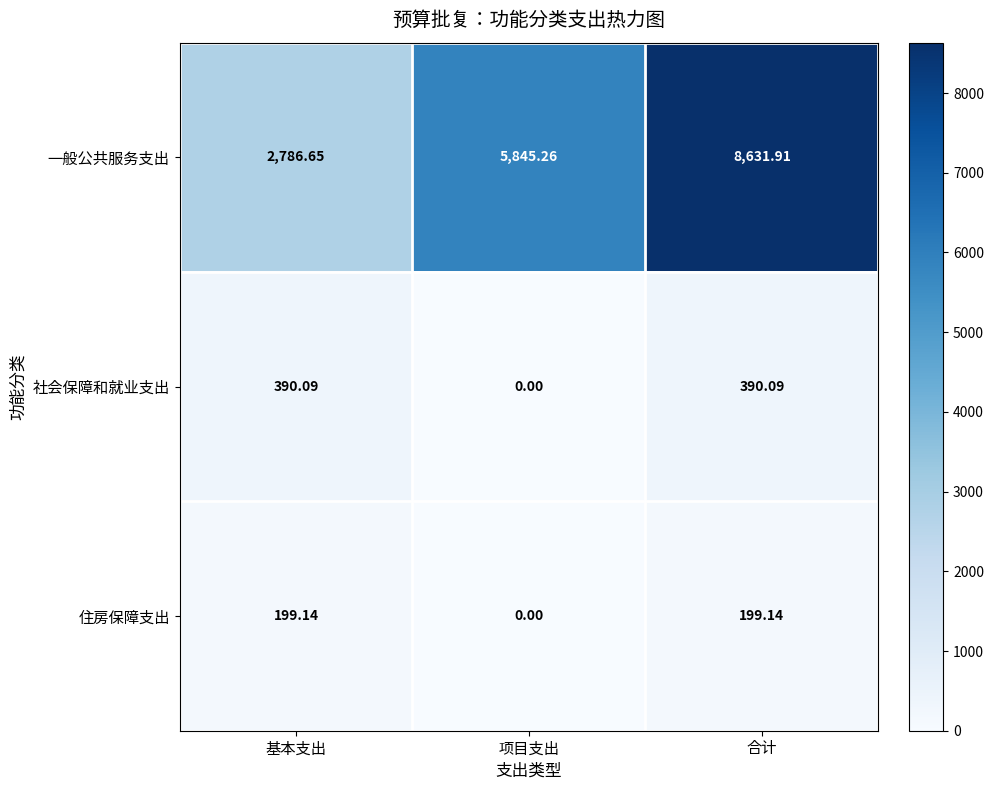

Count the number of categories in the chart.

3